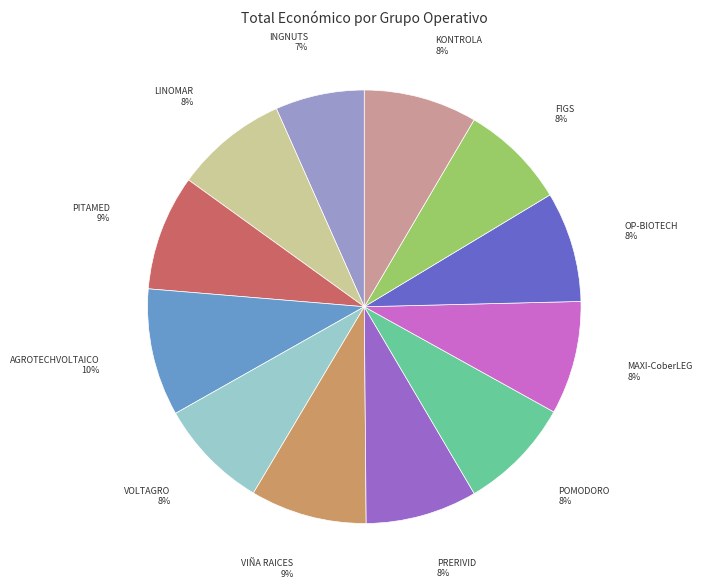

How many slices are in this pie chart?

12